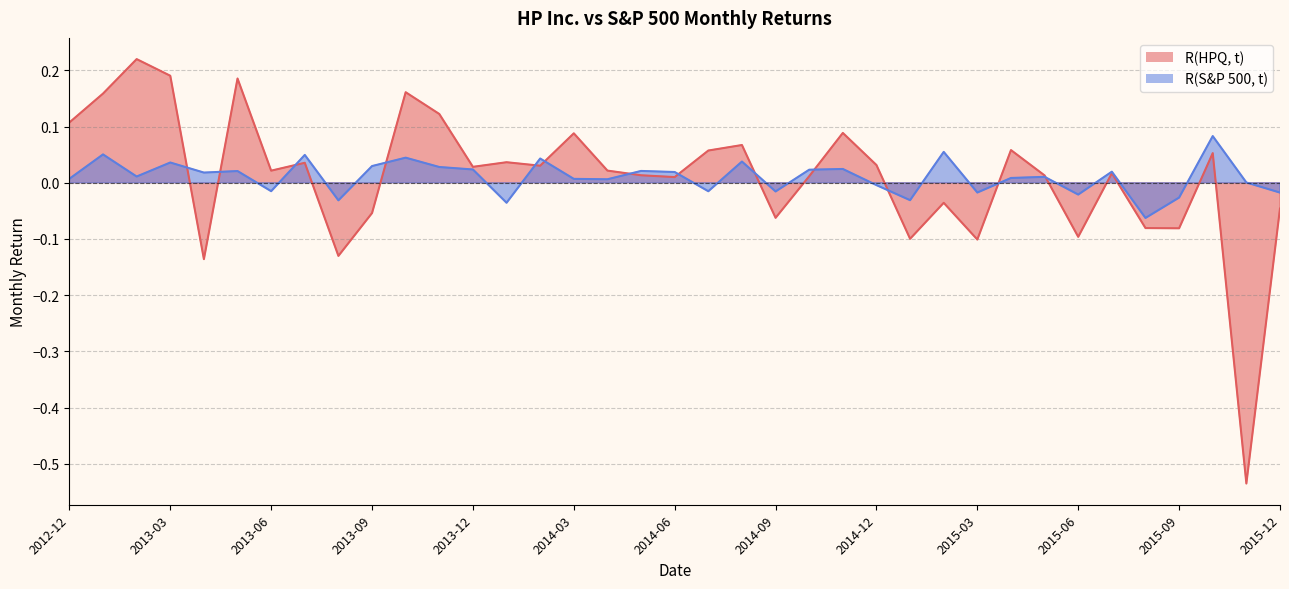

At which category does the chart reach its minimum across all series?

2015-11